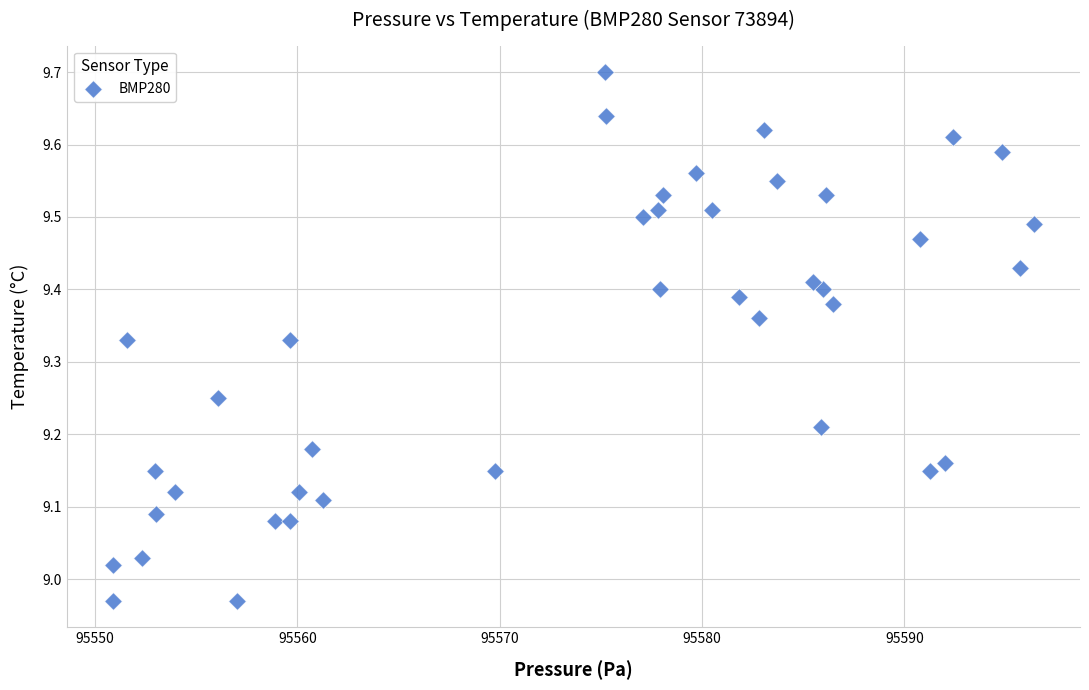

What is the range of X values (max minus min)?

45.5